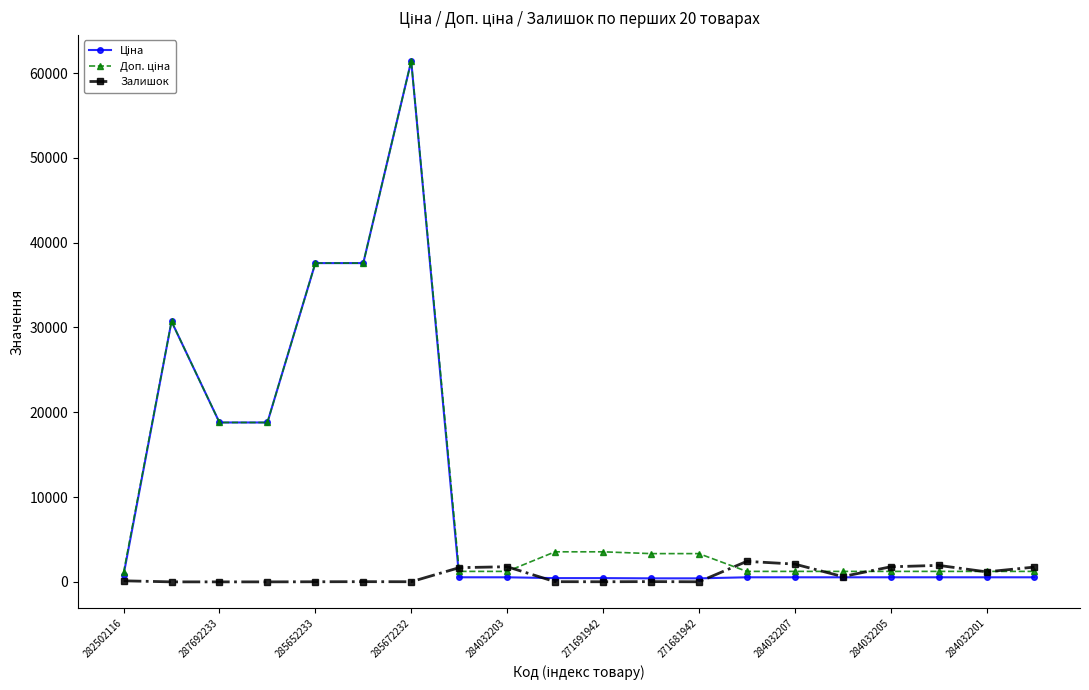

At how many categories does at least one series exceed 22362?

4